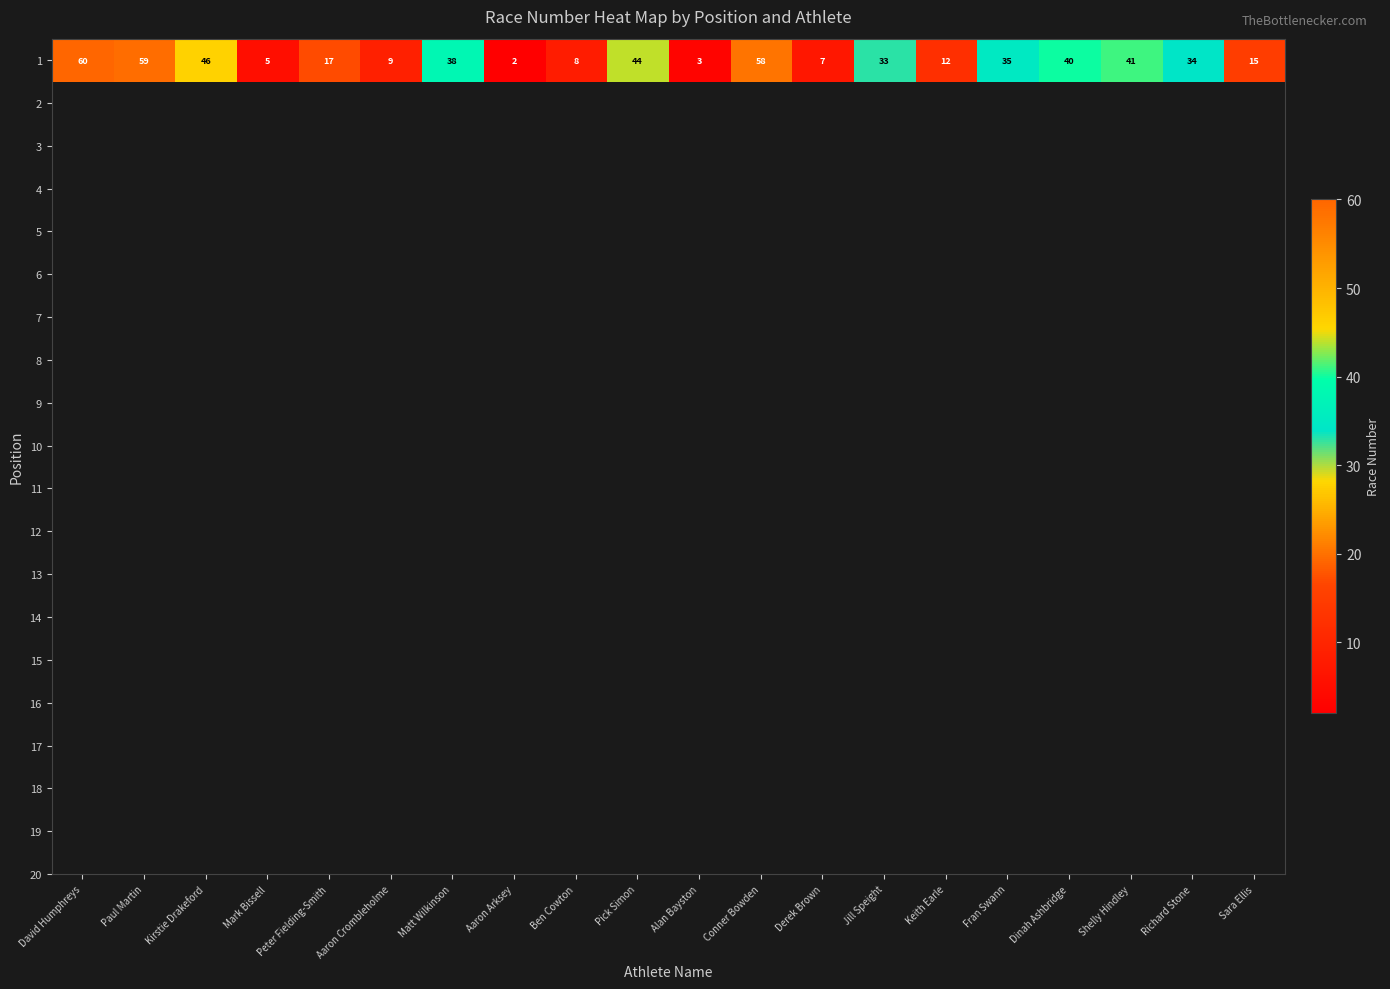

Is it true that the value at Kirstie Drakeford is 46?

True